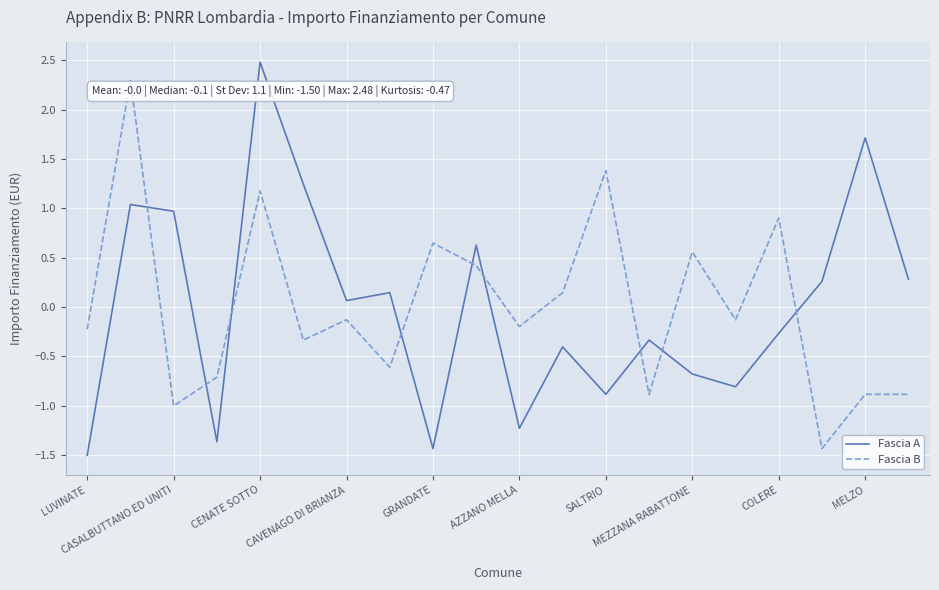

Which series has the widest spread of values?

Fascia A